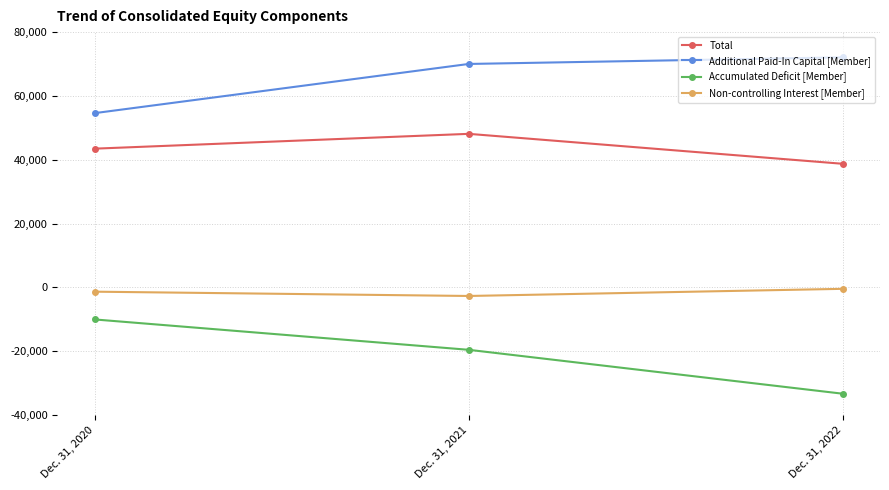

What is the highest value of the Total series?

48124